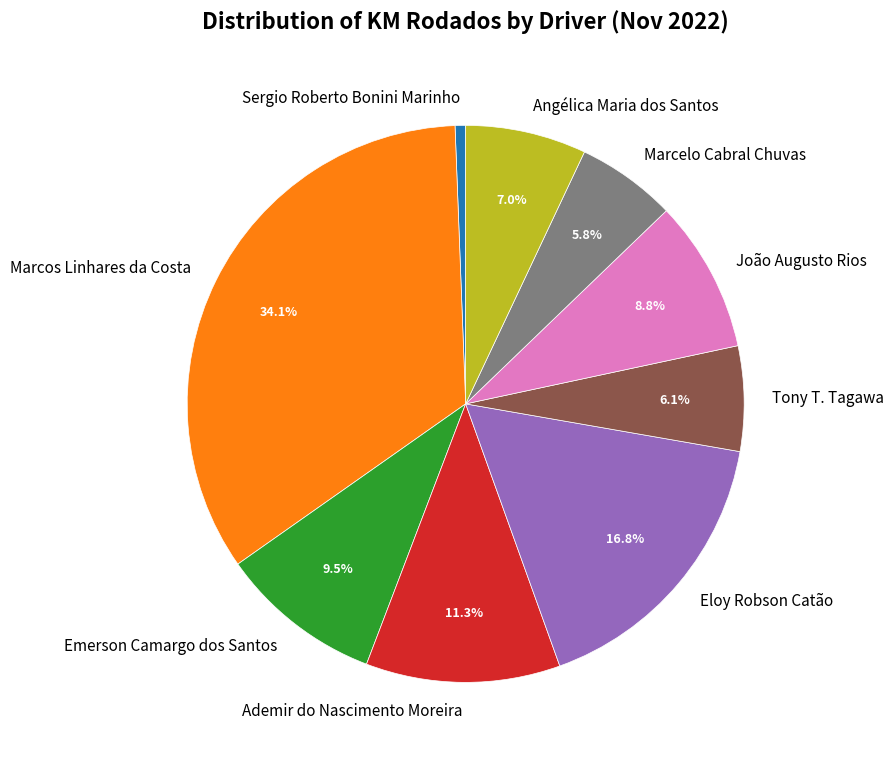

To the nearest percent, what is the difference between the Sergio Roberto Bonini Marinho and Emerson Camargo dos Santos slice percentages?

9%